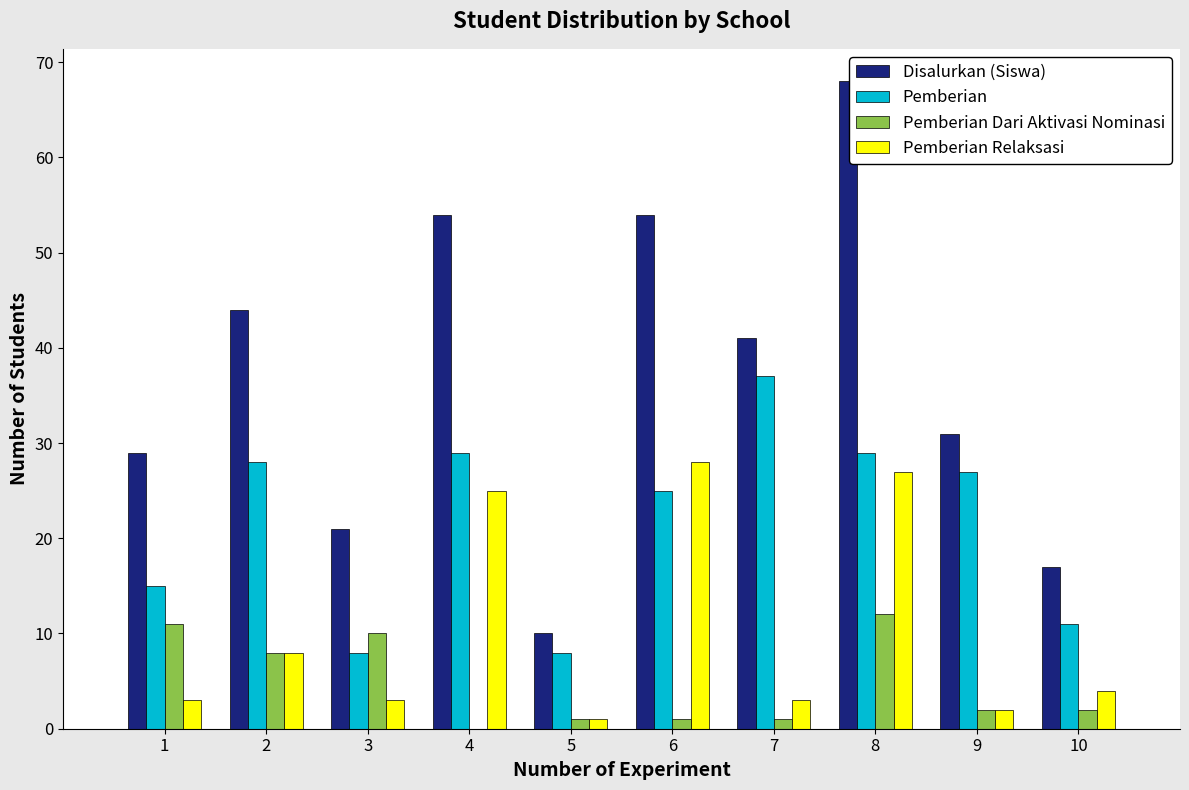

Is it true that Disalurkan (Siswa) equals 95 at 4?

False